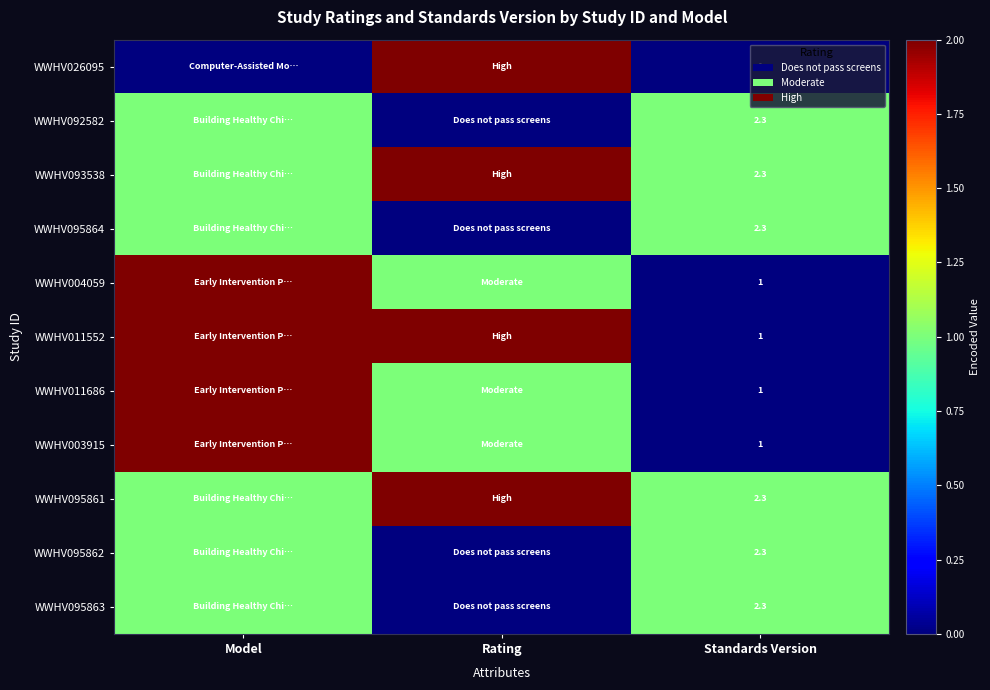

Is the value of WWHV095864 at Standards Version greater than the value of WWHV026095 at Standards Version?

Yes